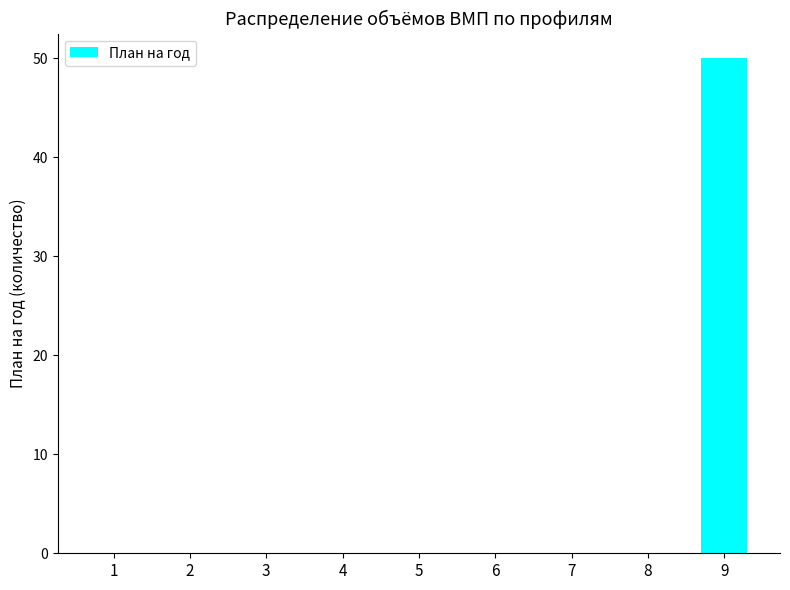

The chart shows a value of 17 at 4. True or false?

False